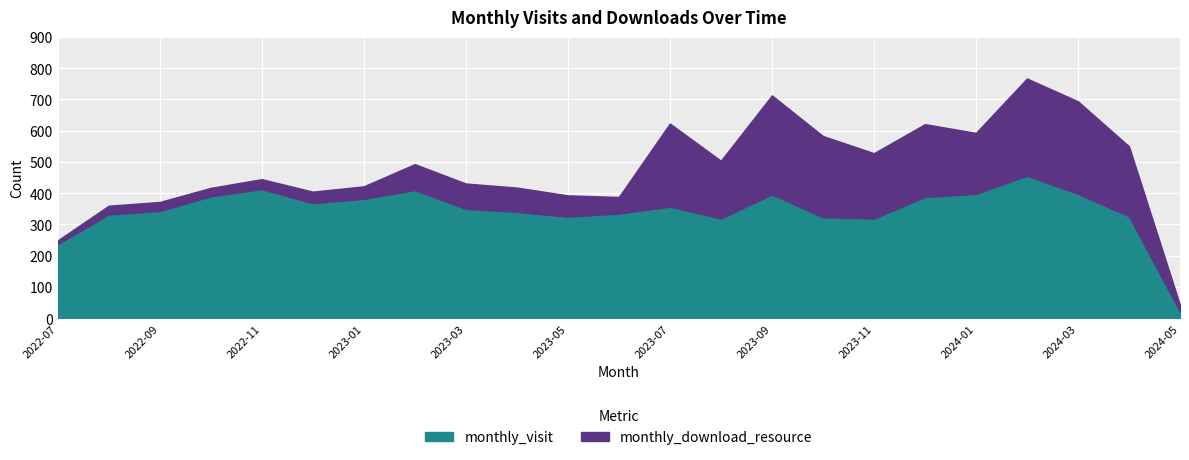

What is the highest value of the monthly_visit series?

456